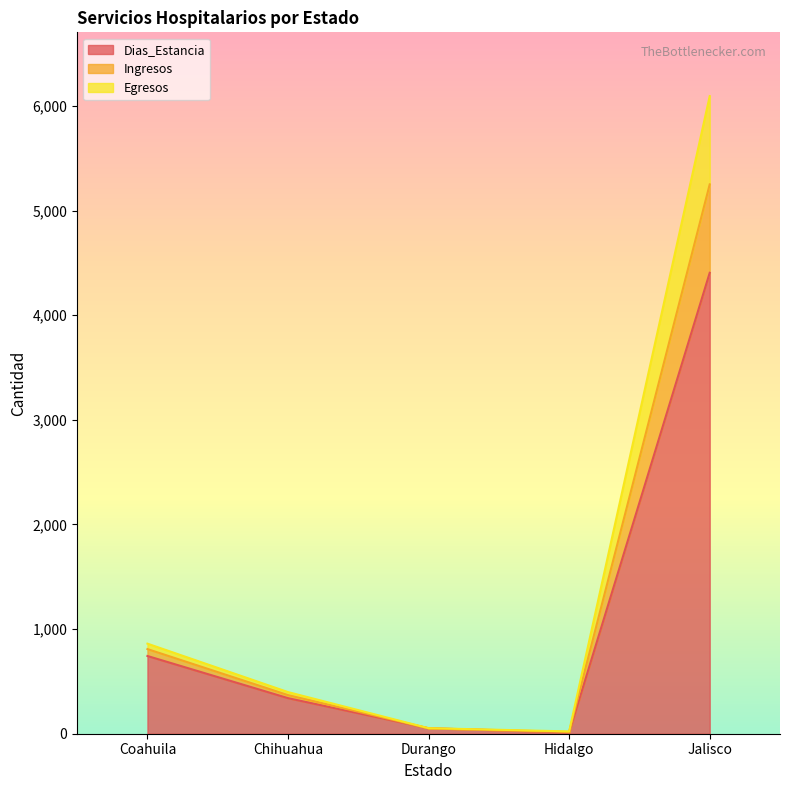

How many data points in Egresos are above 369?

2